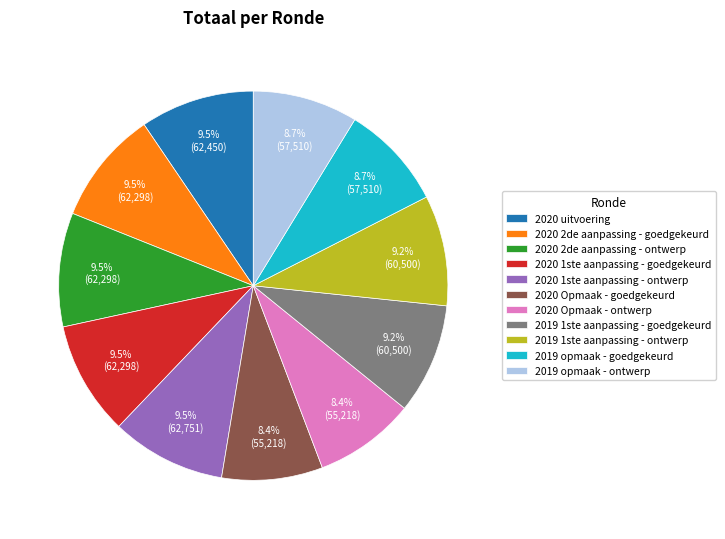

Approximately how many times larger is the value at 2019 1ste aanpassing - ontwerp compared to 2020 uitvoering?

1.0